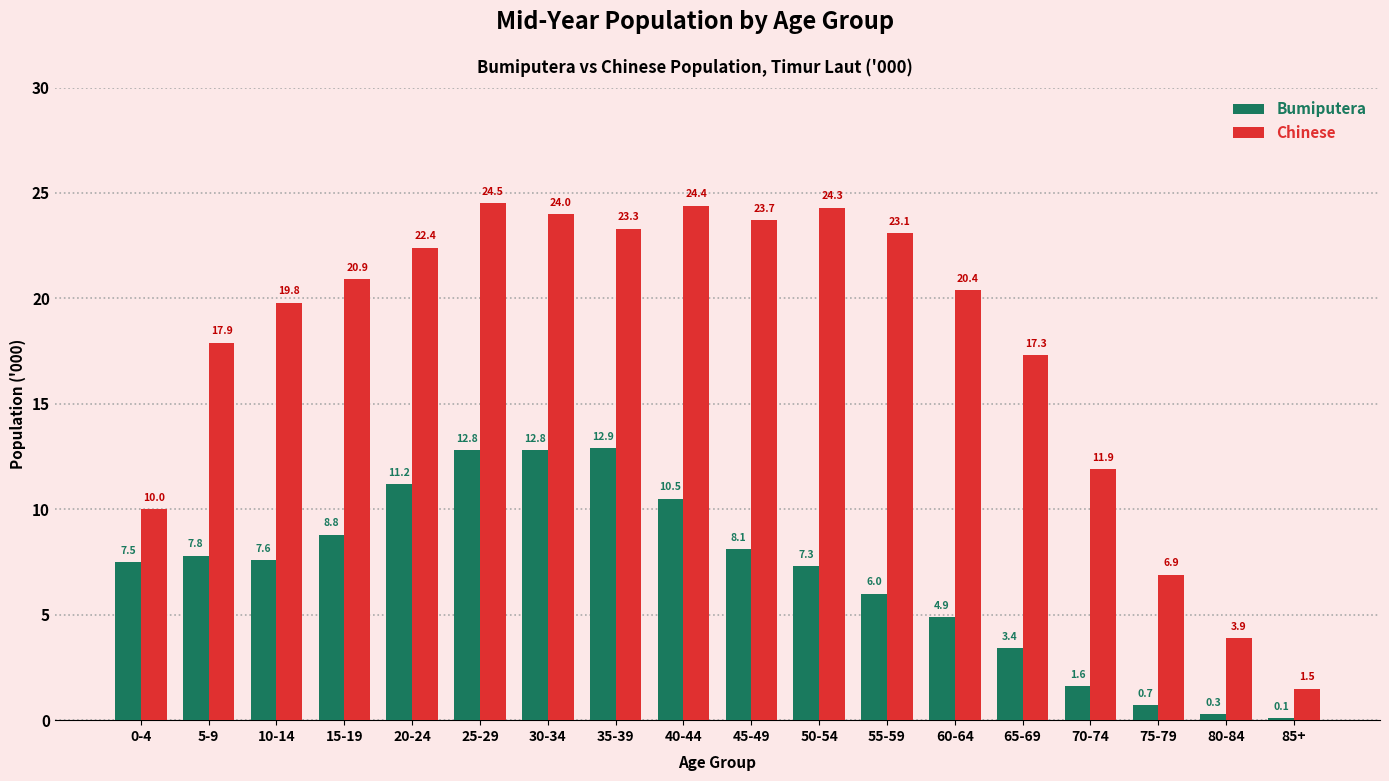

What is the total value across all series at 10-14?

27.4